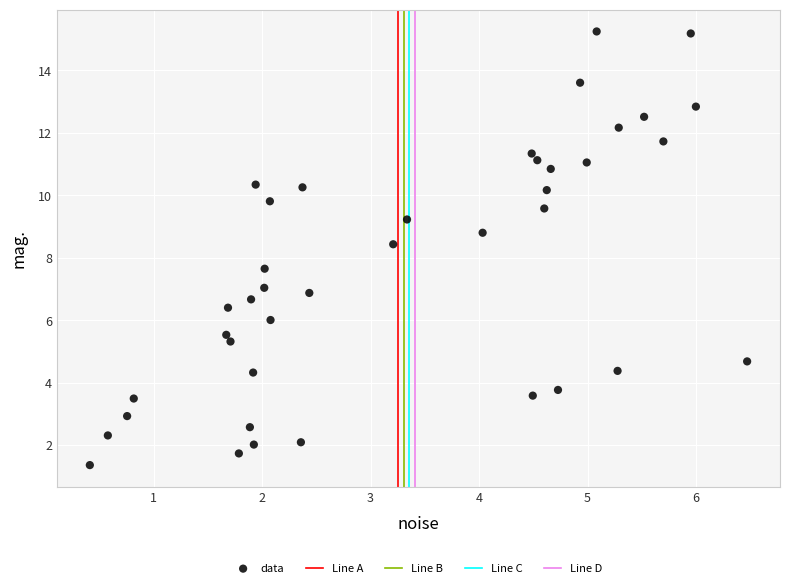

What is the range of X values (max minus min)?

6.1